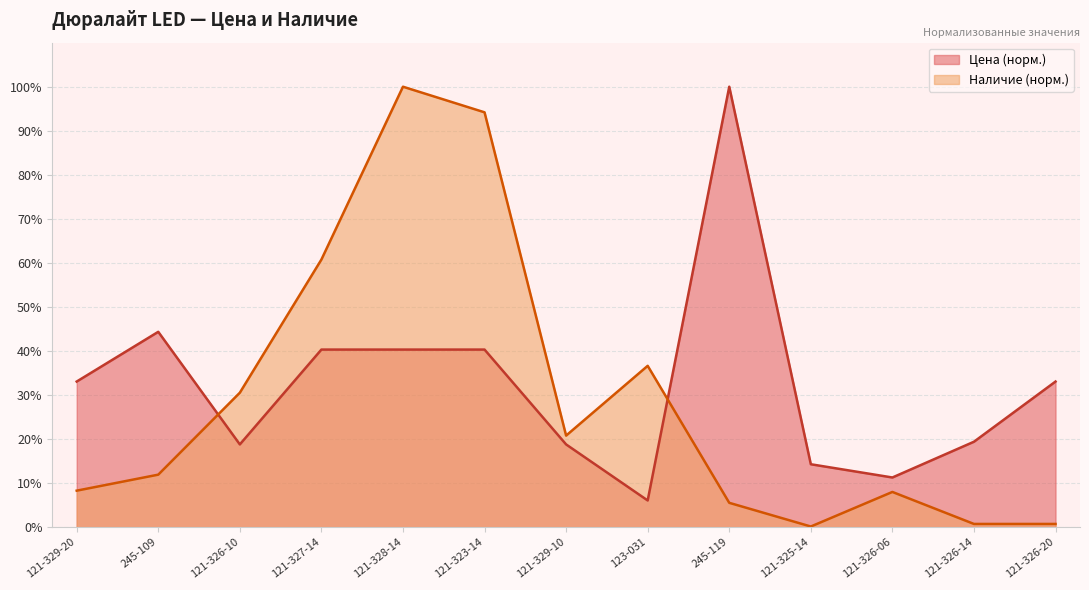

After their last crossing, which series has the higher values: Наличие or Цена?

Цена